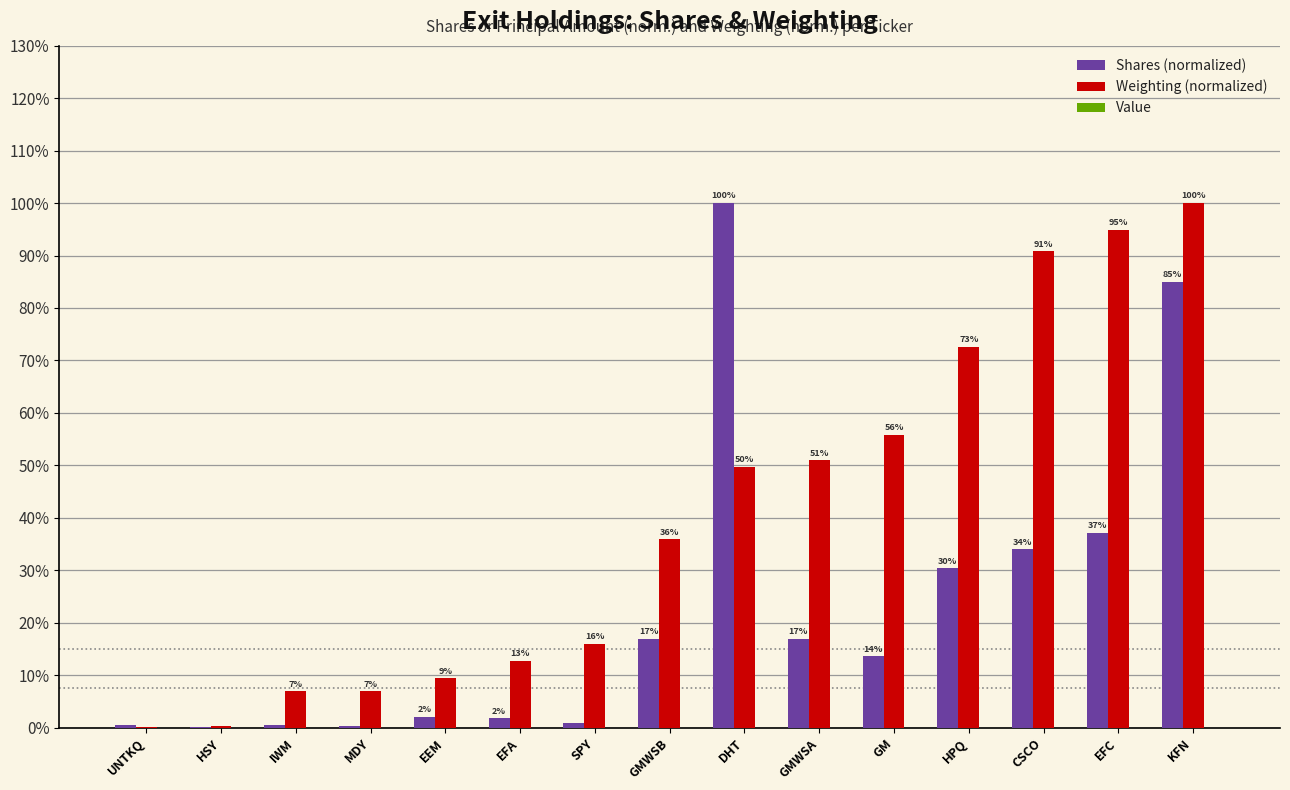

Reading left to right, extract all data points from this chart.

Shares (normalized): 0.0	0.0	0.0	0.0	0.0	0.0	0.0	0.2	1.0	0.2	0.1	0.3	0.3	0.4	0.8
Weighting (normalized): 0.0	0.0	0.1	0.1	0.1	0.1	0.2	0.4	0.5	0.5	0.6	0.7	0.9	0.9	1.0
Value: 0.0	0.0	0.0	0.0	0.0	0.0	0.0	0.0	0.0	0.0	0.0	0.0	0.0	0.0	0.0